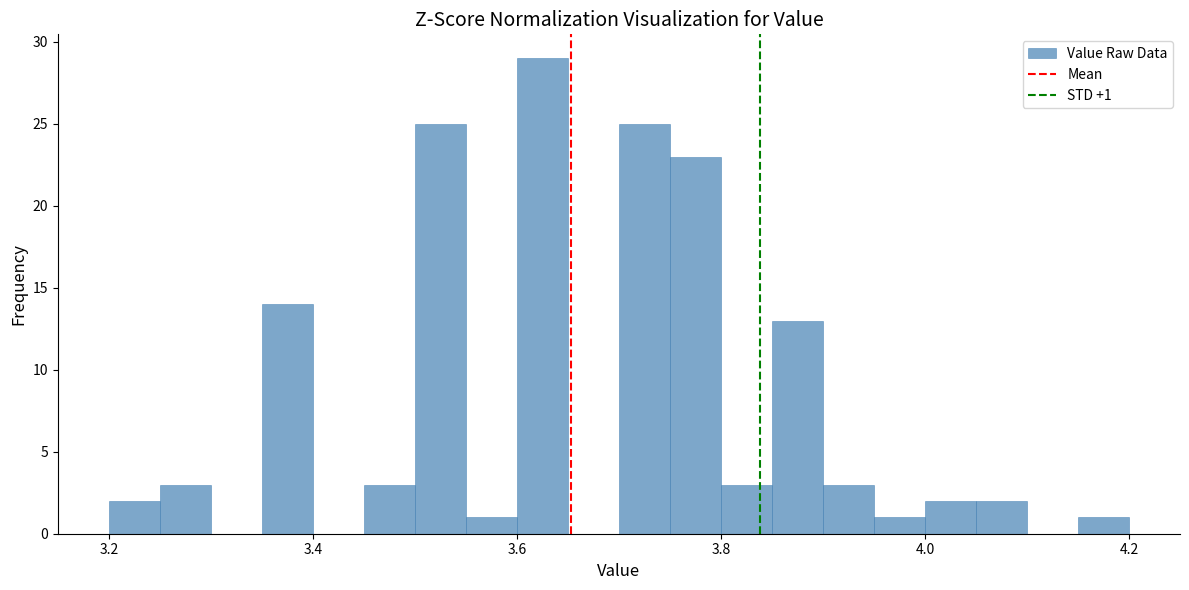

Around what value on the x-axis is the tallest bar? Give the approximate position of its centre, as read against the axis.

3.62